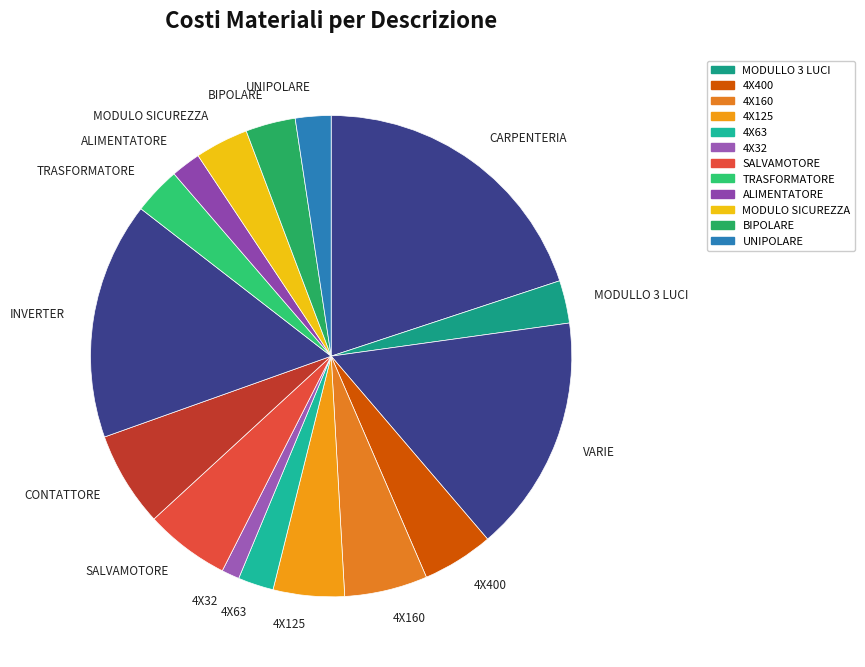

Do TRASFORMATORE and INVERTER together represent more than half of the pie?

No